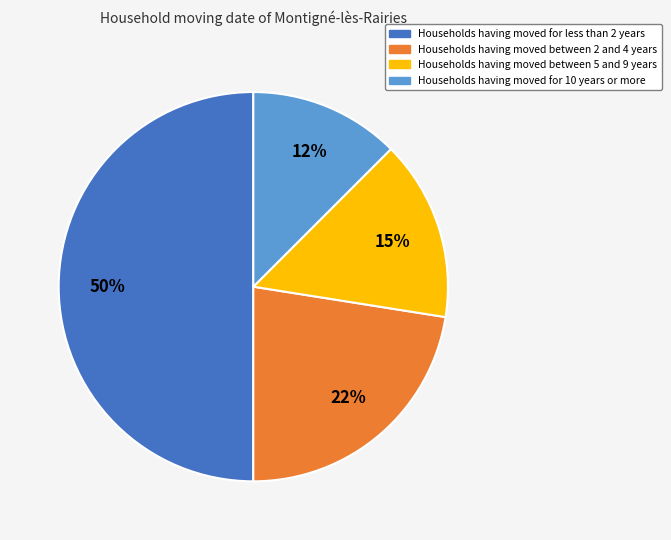

How many slices are in this pie chart?

4